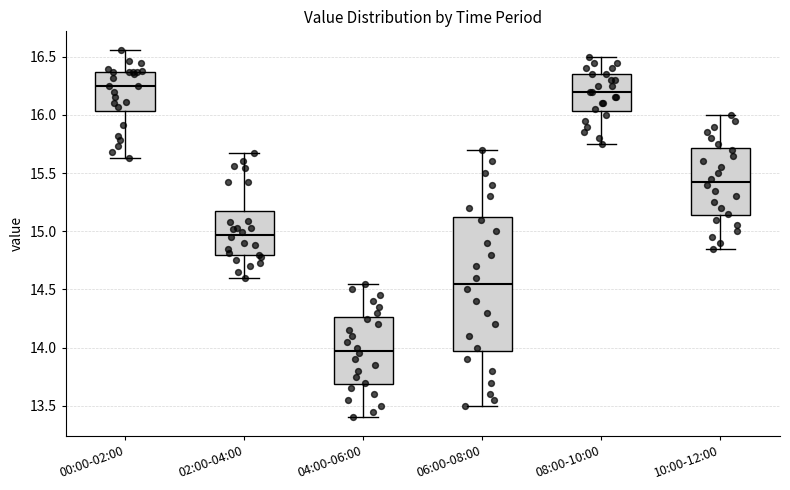

Which box's median line is the highest?

00:00-02:00